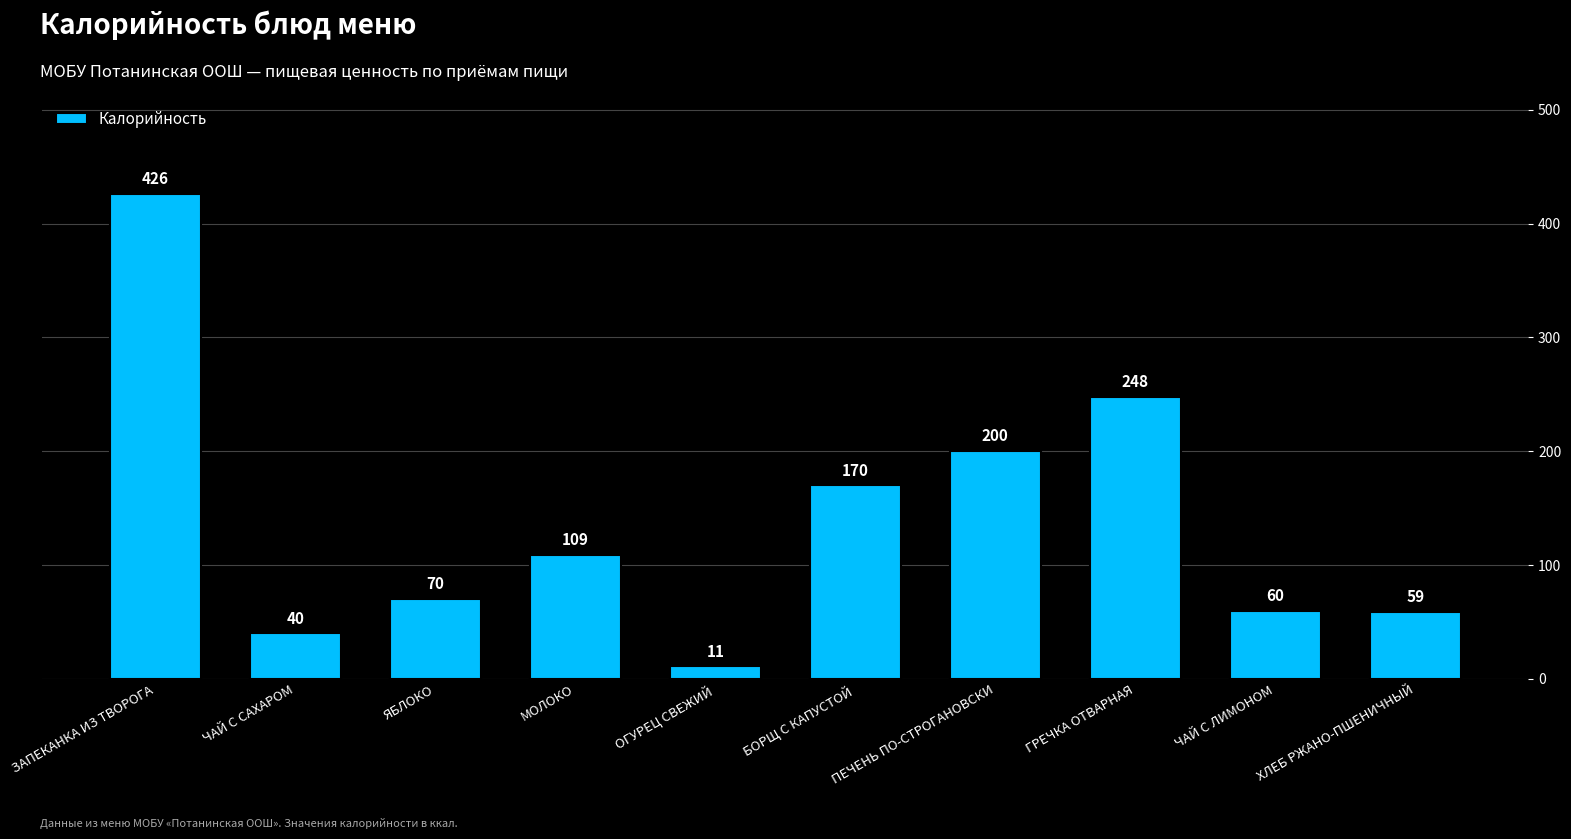

What is the change in value from ГРЕЧКА ОТВАРНАЯ to ЧАЙ С ЛИМОНОМ?

-188